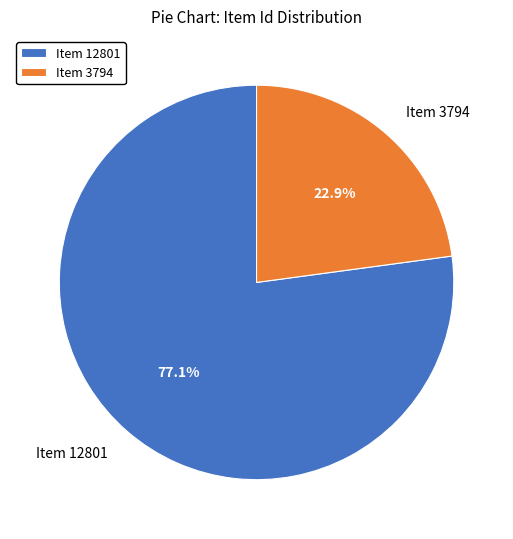

Which category accounts for the majority?

Item 12801